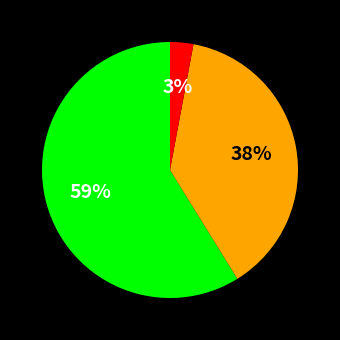

Is there a majority slice in this chart?

Yes